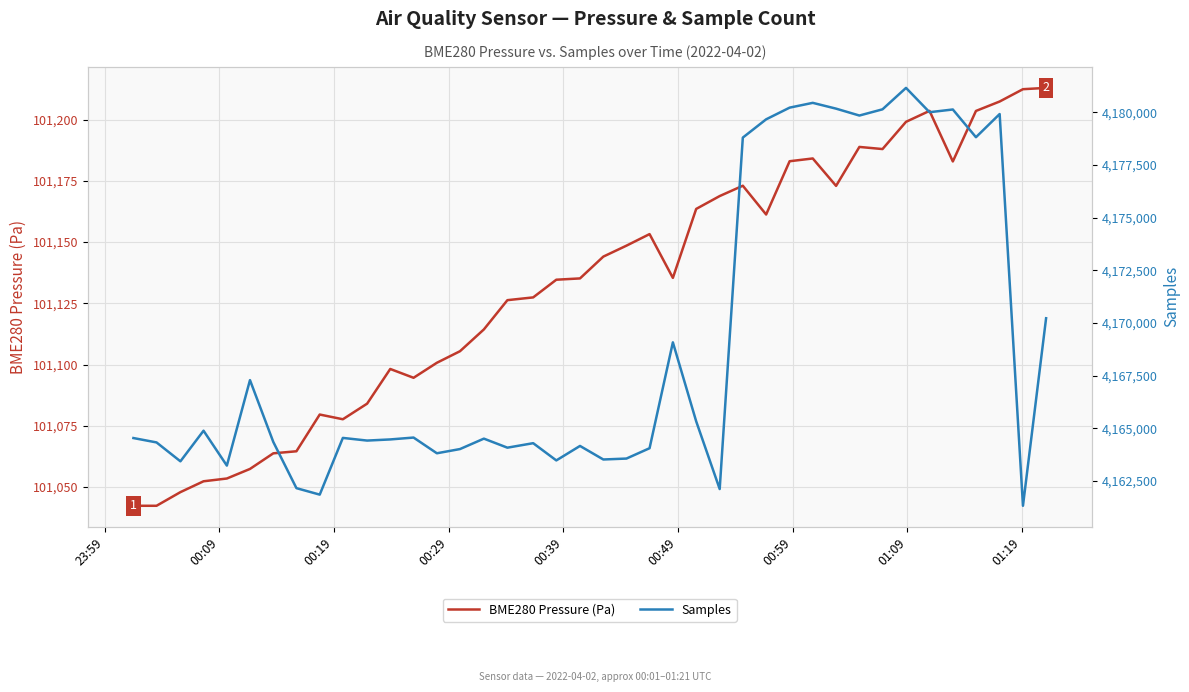

What is the minimum value shown in the chart?

101042.3